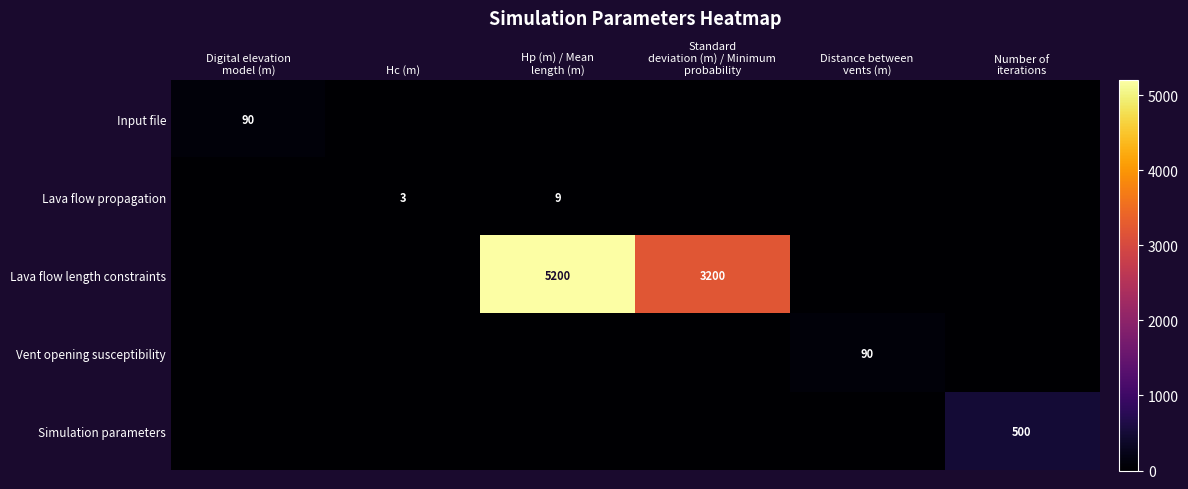

Is the value of Lava flow length constraints at Hc (m) greater than the value of Input file at Hp (m) / Mean length (m)?

No